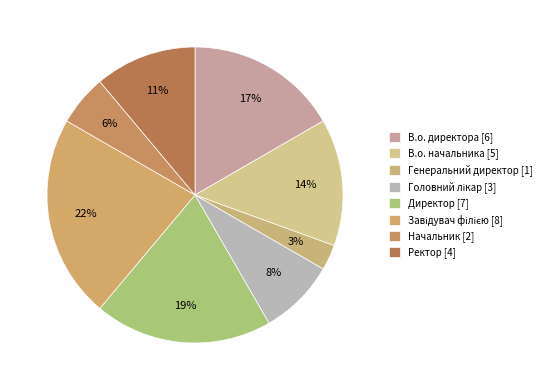

Is the sum of Головний лікар and Директор greater than half?

No